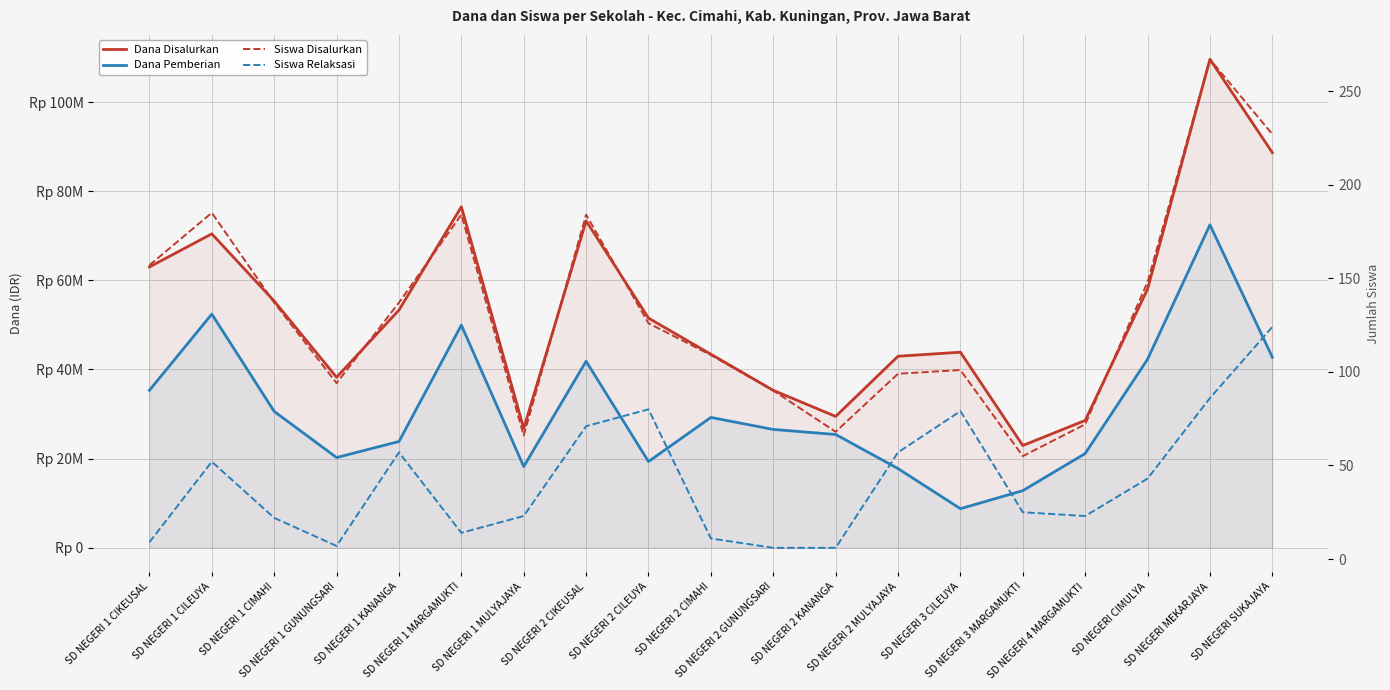

Between SD NEGERI 4 MARGAMUKTI and SD NEGERI SUKAJAYA, which series saw the biggest shift?

Dana Disalurkan